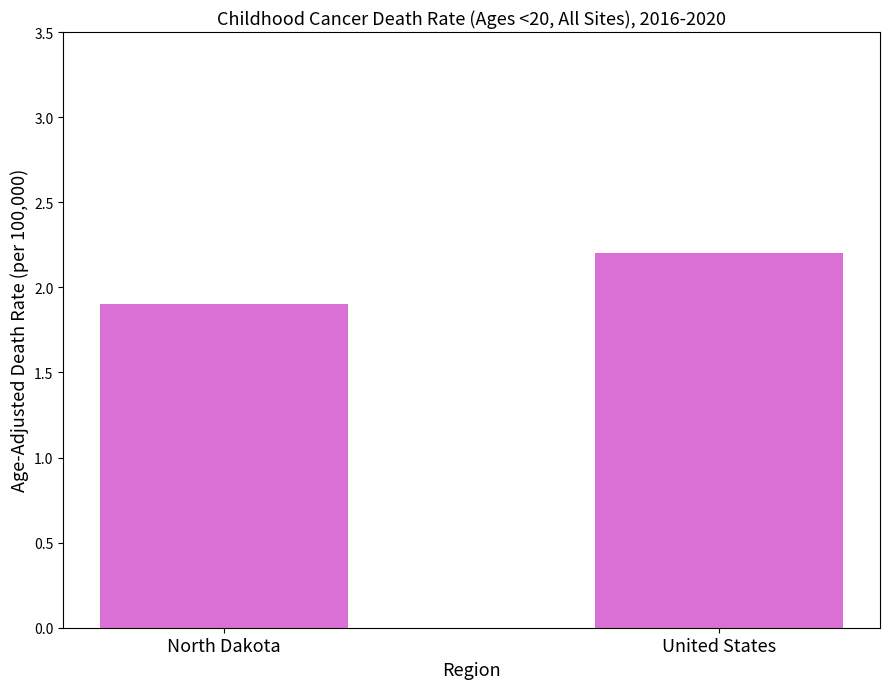

Are the bars grouped side by side (vs. stacked)?

No